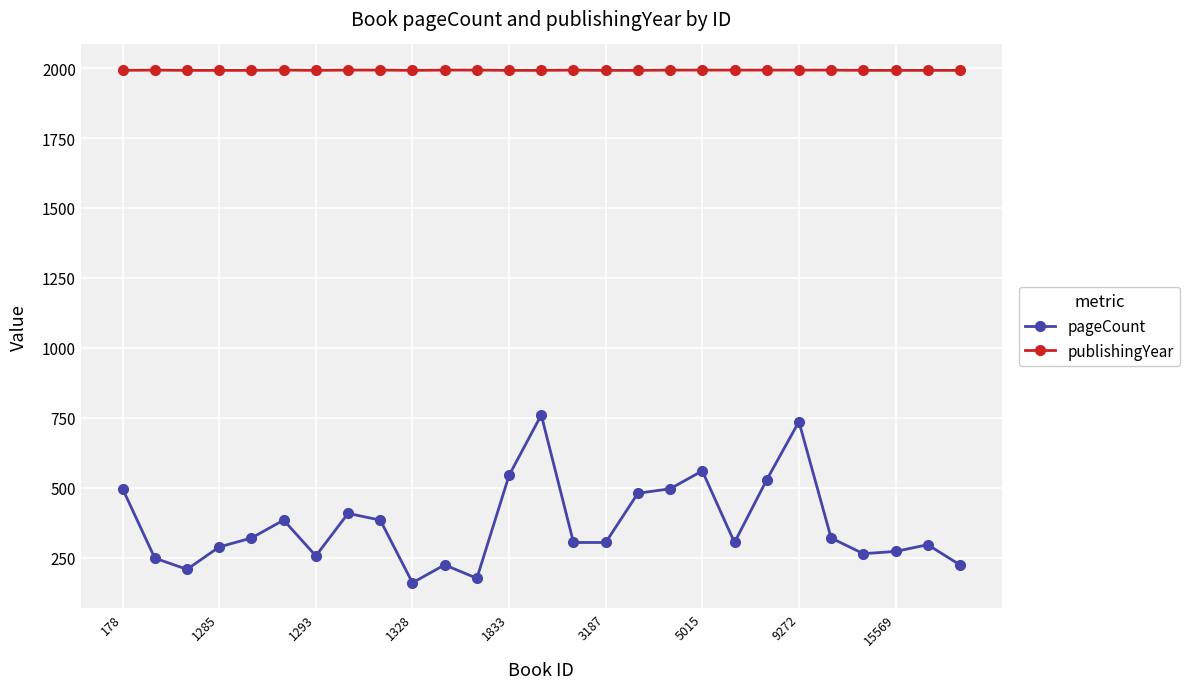

Which series has the largest total across all categories?

publishingYear